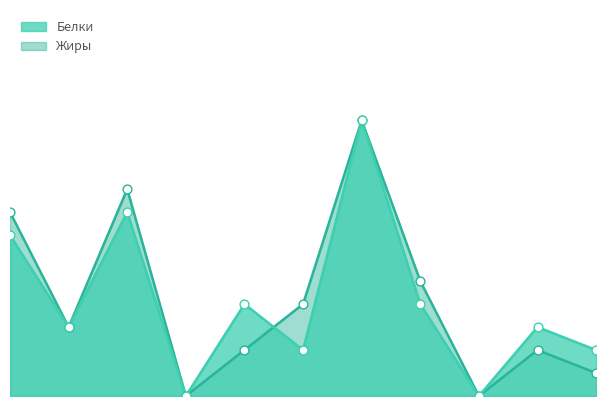

What are all the series names shown in the legend?

Белки, Жиры